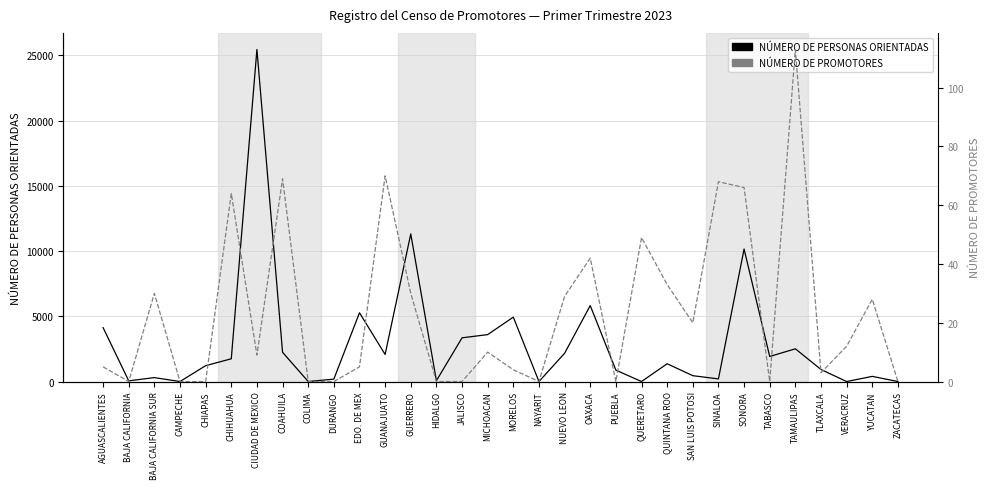

What is the spread (max minus min) of values at JALISCO?

3351